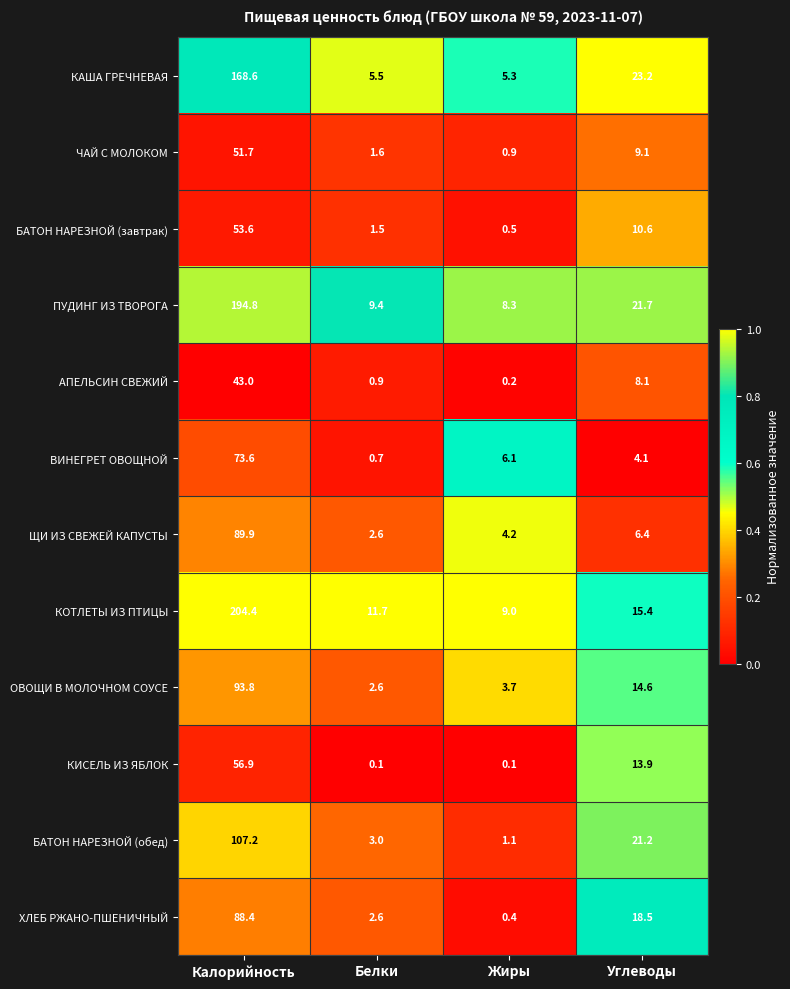

Which series has the widest spread of values?

КОТЛЕТЫ ИЗ ПТИЦЫ